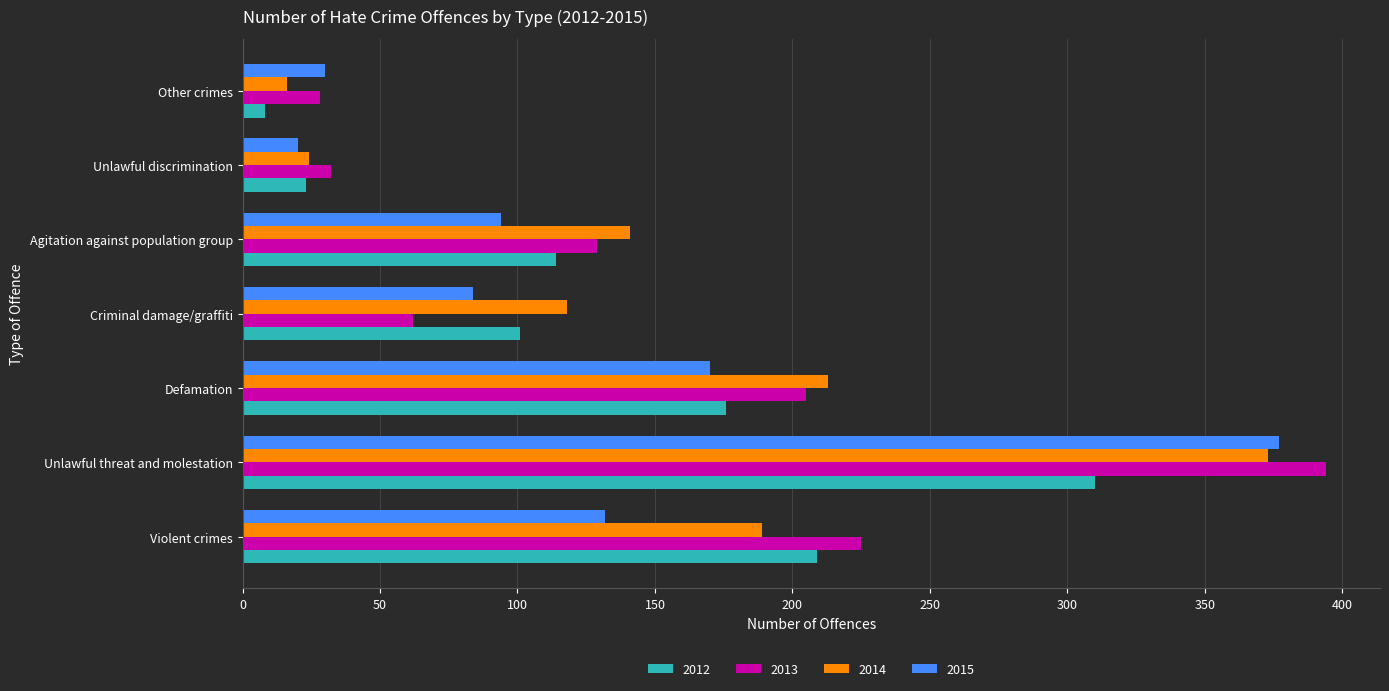

What is the minimum value shown in the chart?

8